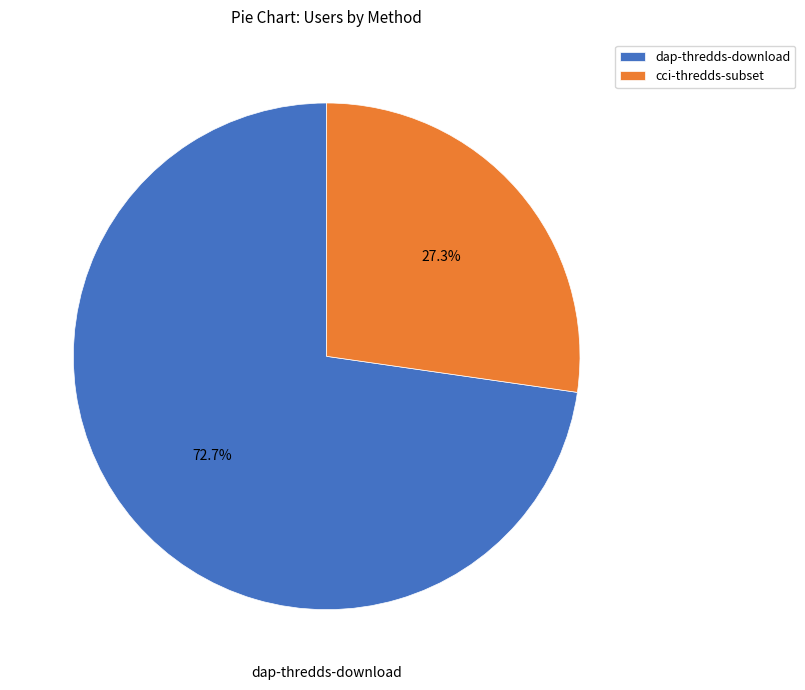

To the nearest percent, what is the average slice percentage?

50%